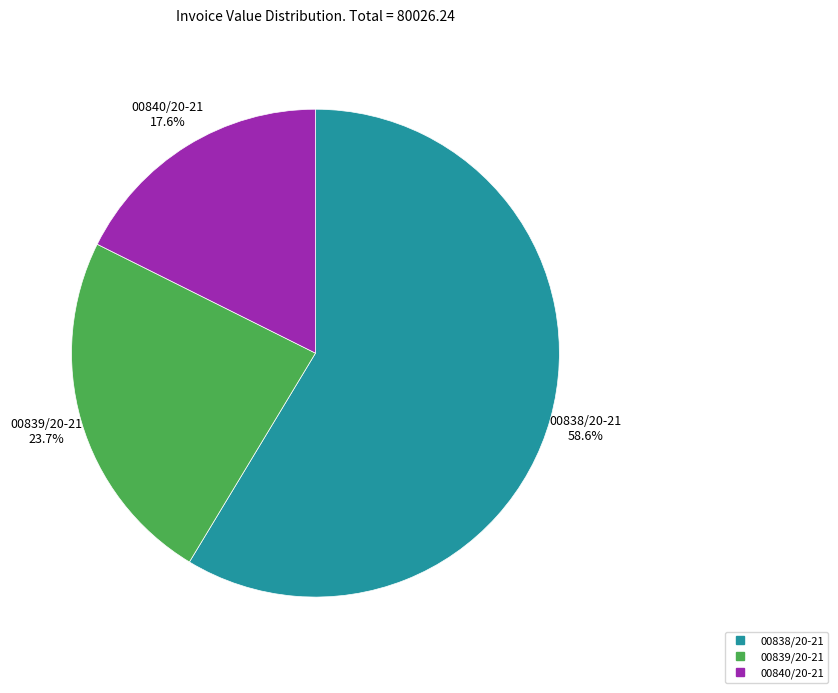

What is the smallest slice in the pie chart?

00840/20-21